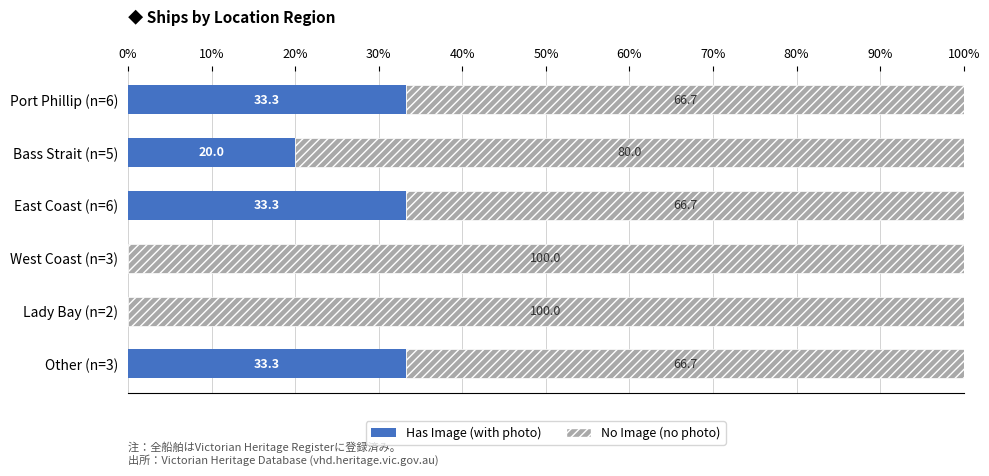

What are all the series names shown in the legend?

Has Image (with photo), No Image (no photo)